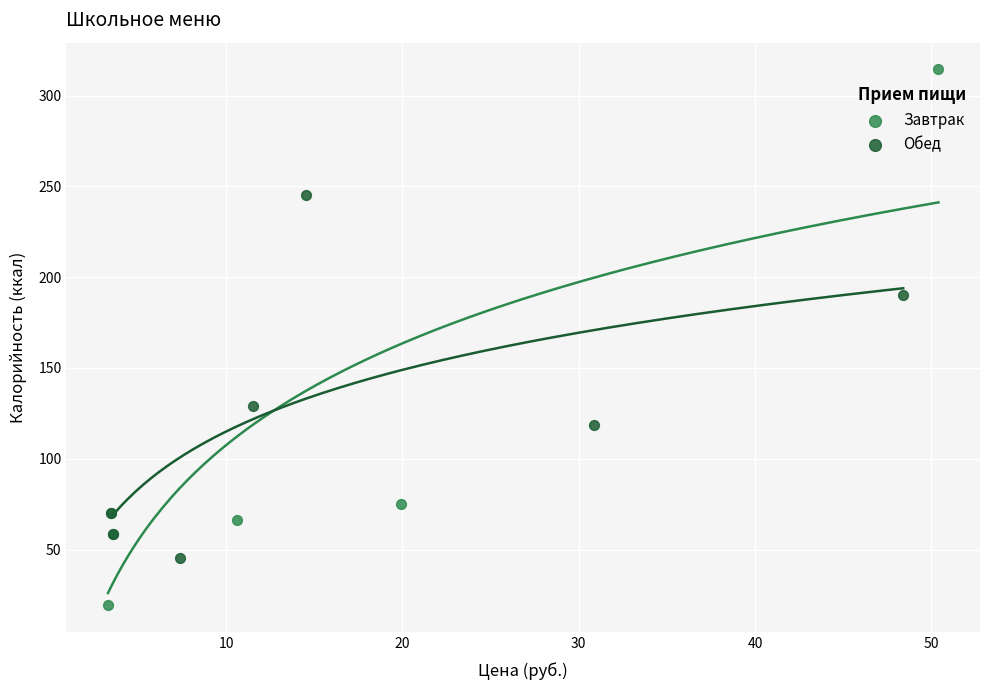

Which series contains the highest Y value?

Завтрак